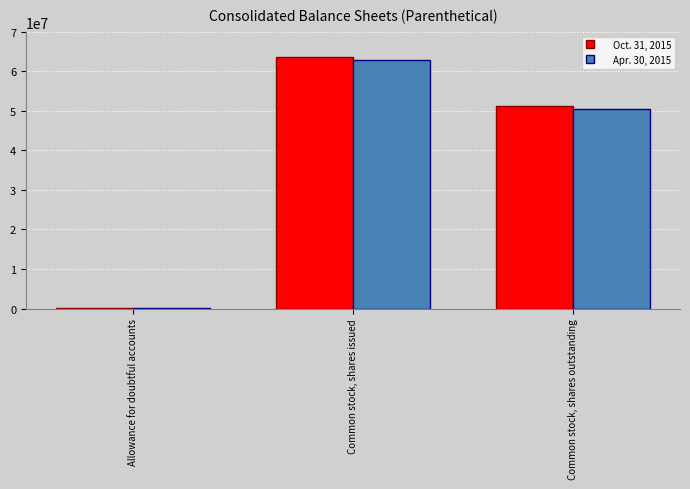

At which category is the sum across all series the highest?

Common stock, shares issued